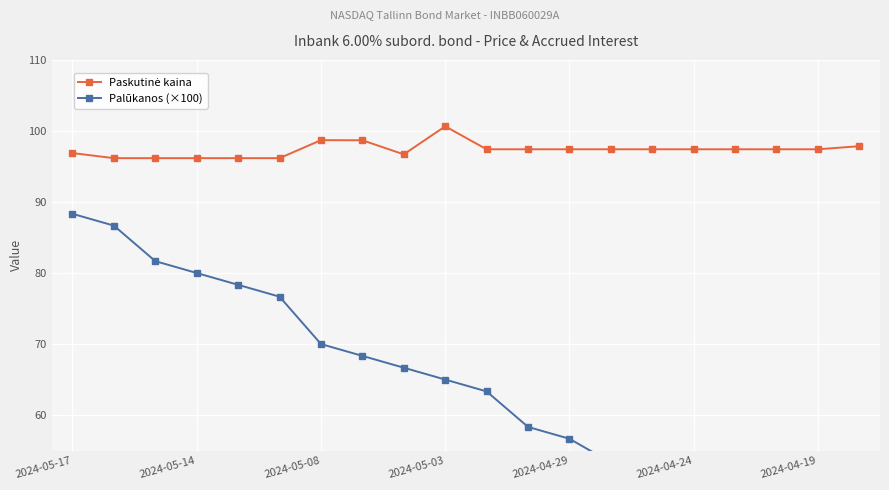

Rank the series at 2024-05-14 from lowest to highest value.

Palūkanos (×100), Paskutinė kaina